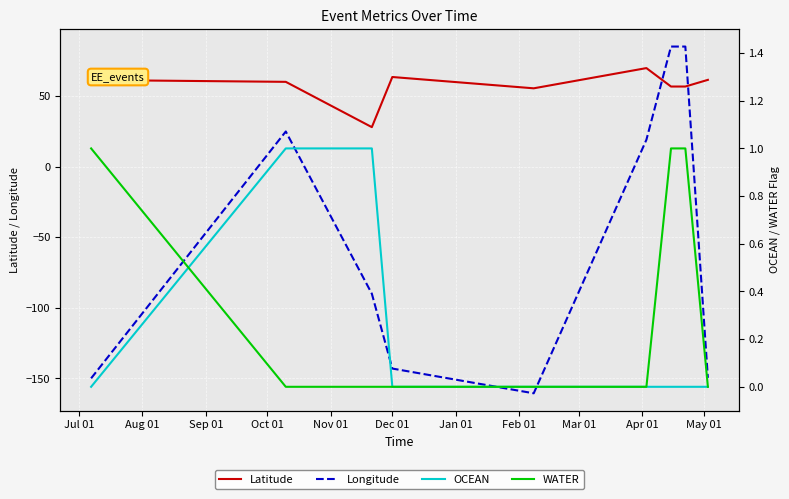

How many intersections are there between Longitude and Latitude?

2